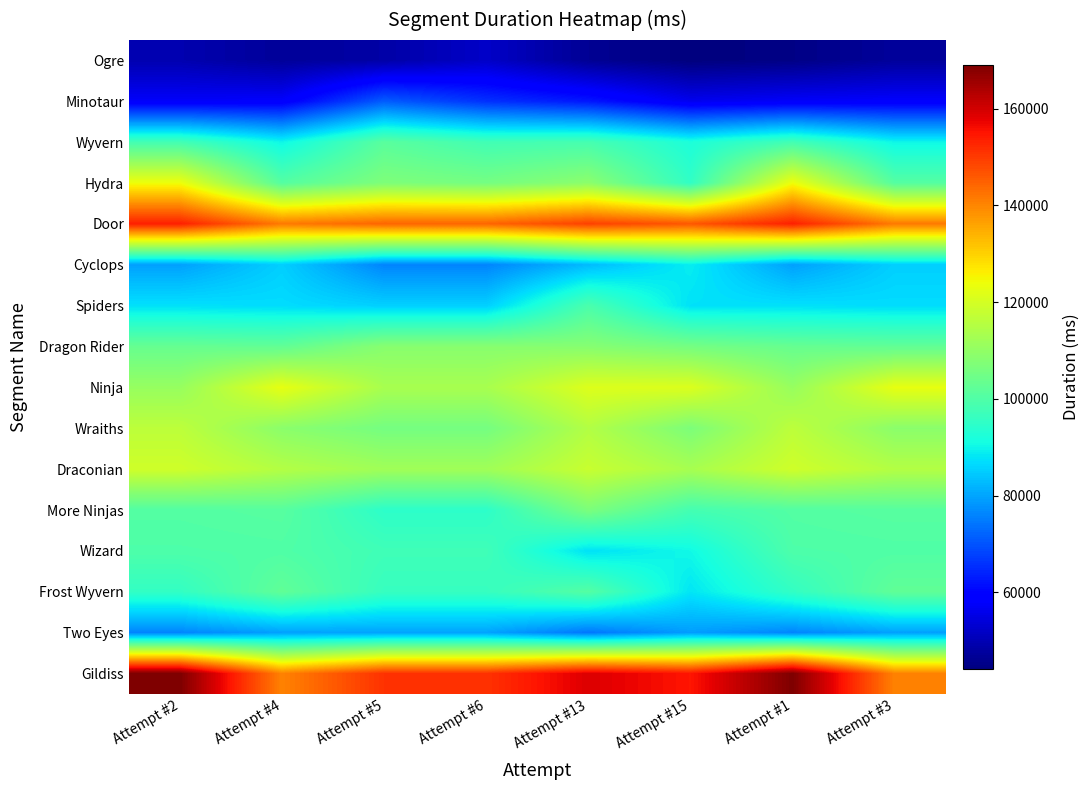

Which series has the largest total across all categories?

Gildiss